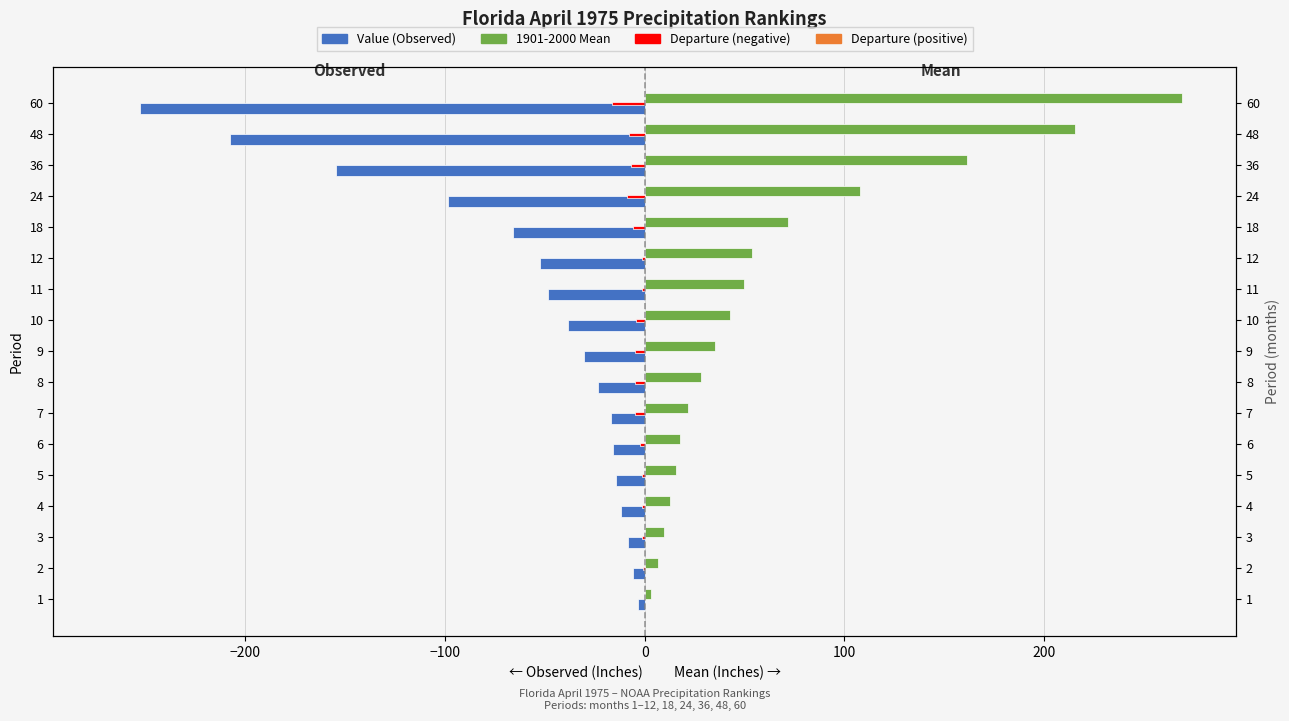

What is the minimum value for Value (Observed)?

-252.7